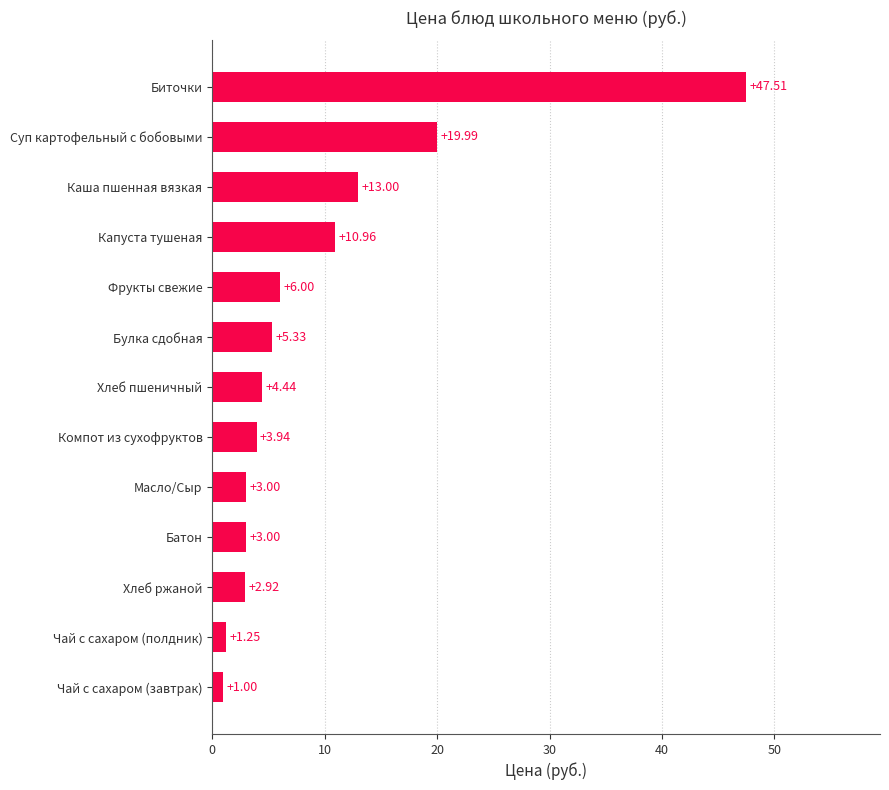

Count the number of values greater than 4.

7